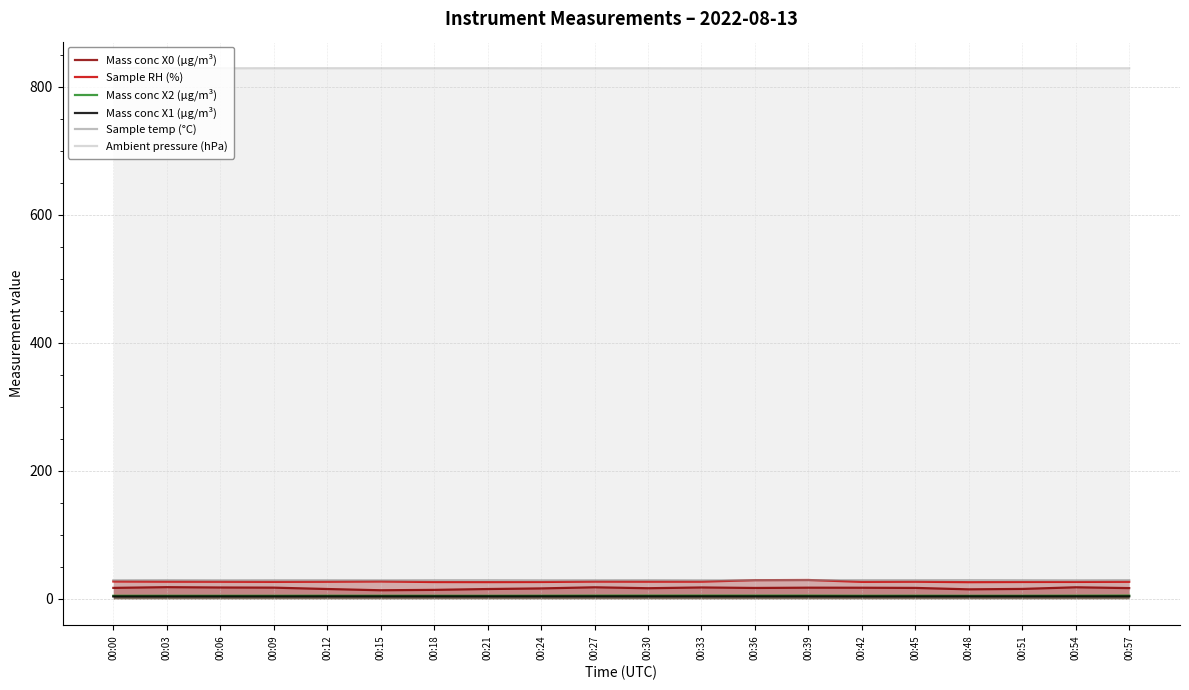

Which series has the largest total across all categories?

Ambient pressure (hPa)